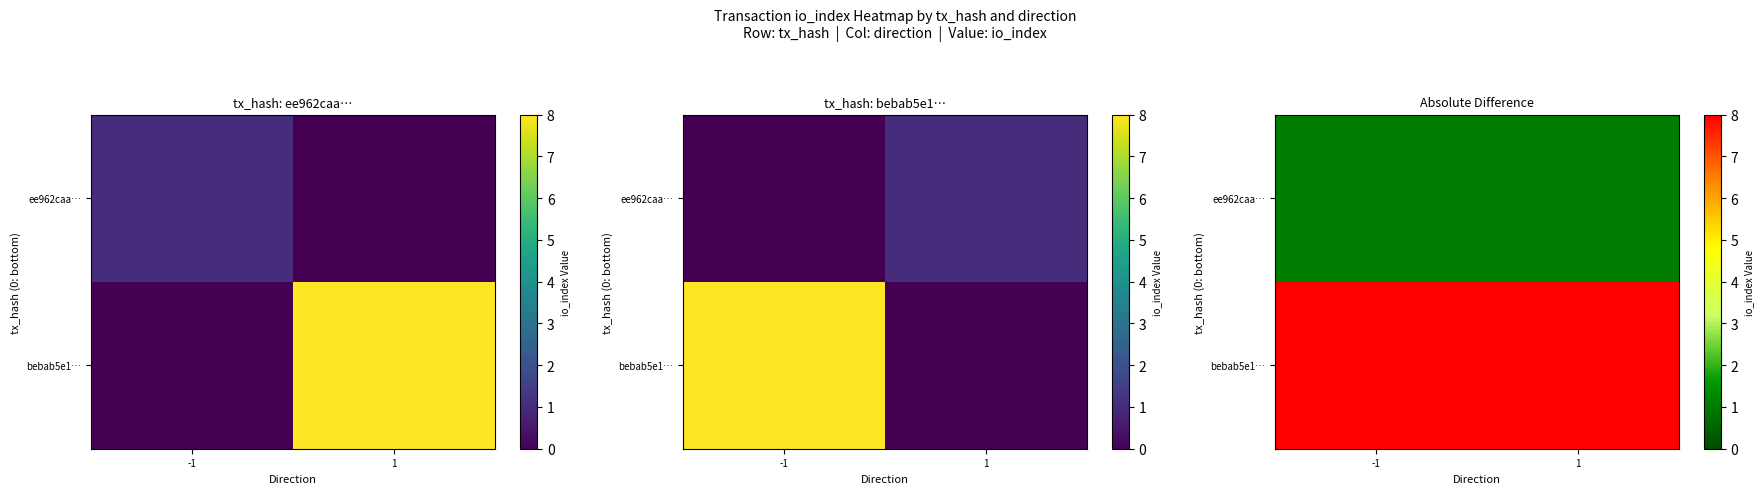

Count the number of data series in this chart.

2